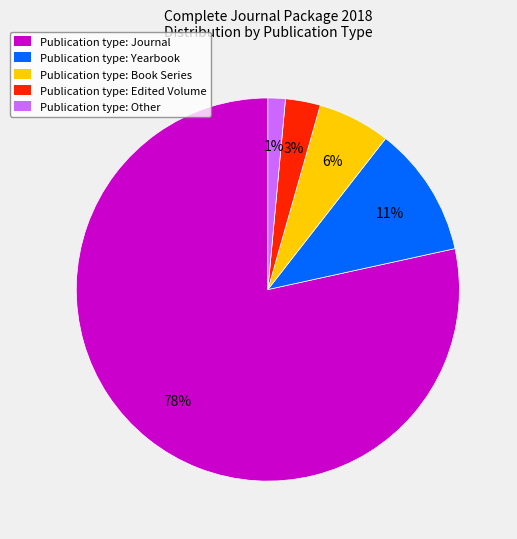

Which slice is the smallest?

Publication type: Other